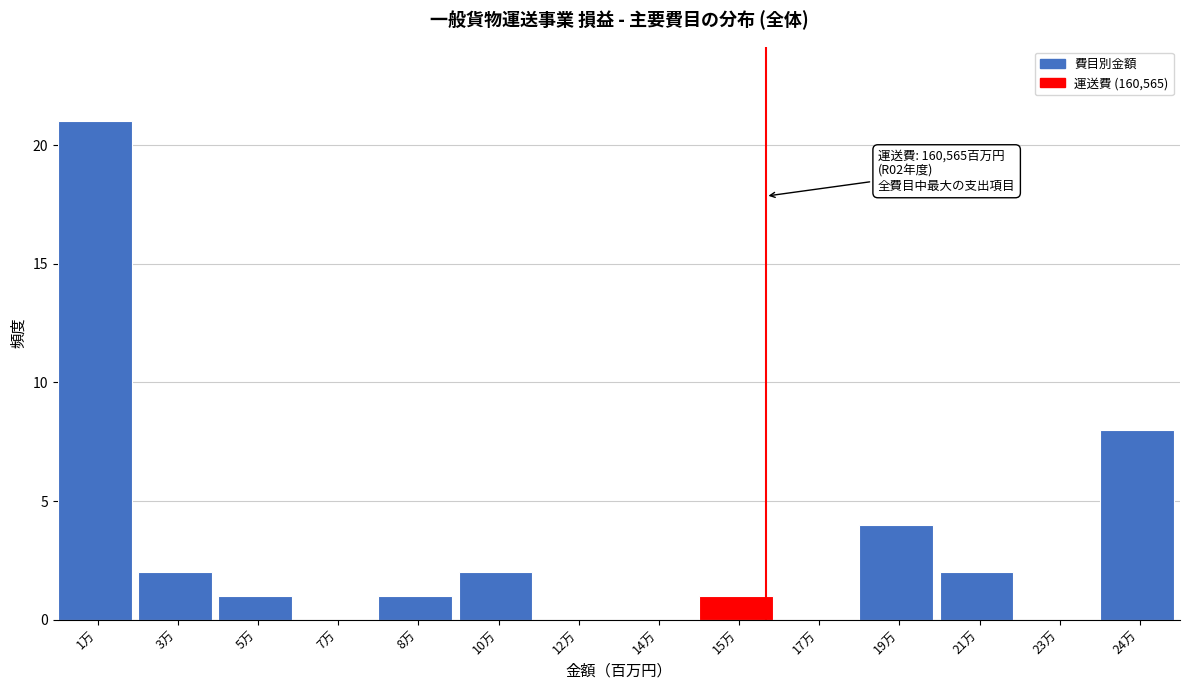

Reading right to left, list all the values displayed in this chart.

24万=8	23万=0	21万=2	19万=4	17万=0	15万=1	14万=0	12万=0	10万=2	8万=1	7万=0	5万=1	3万=2	1万=21